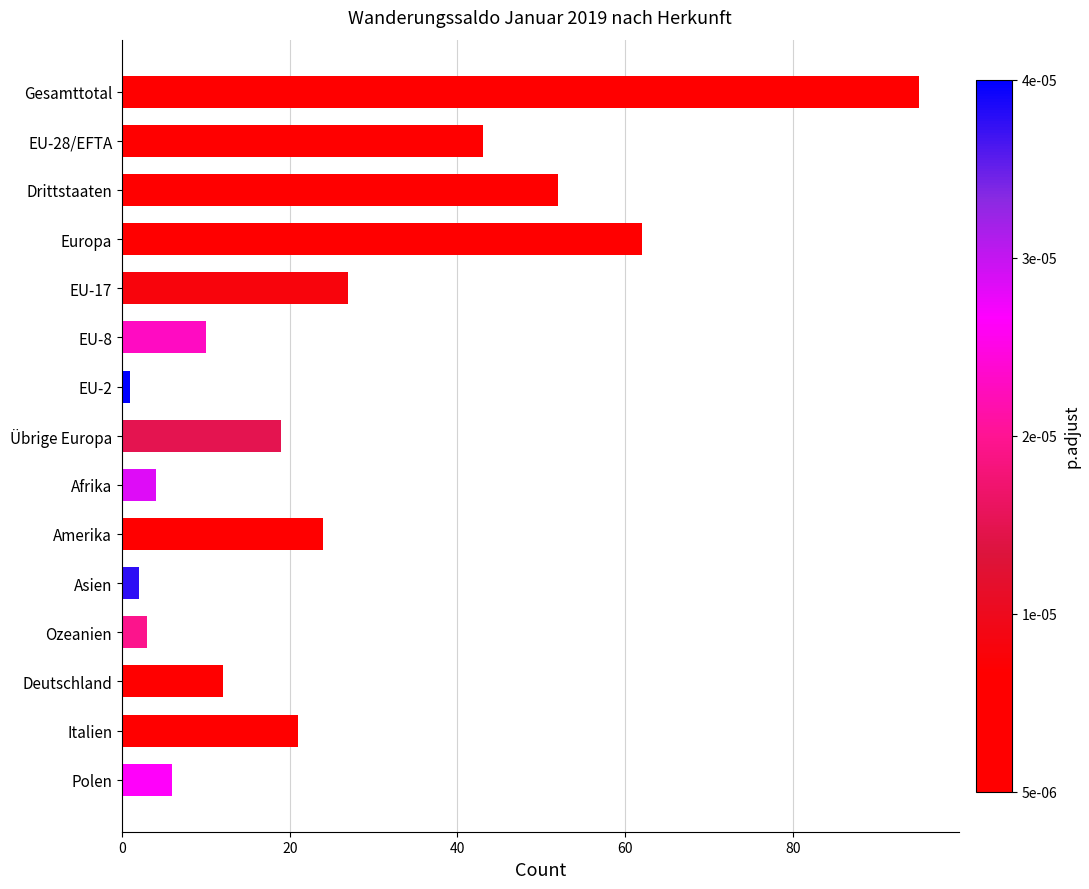

What is the difference between the values at Ozeanien and Amerika?

21